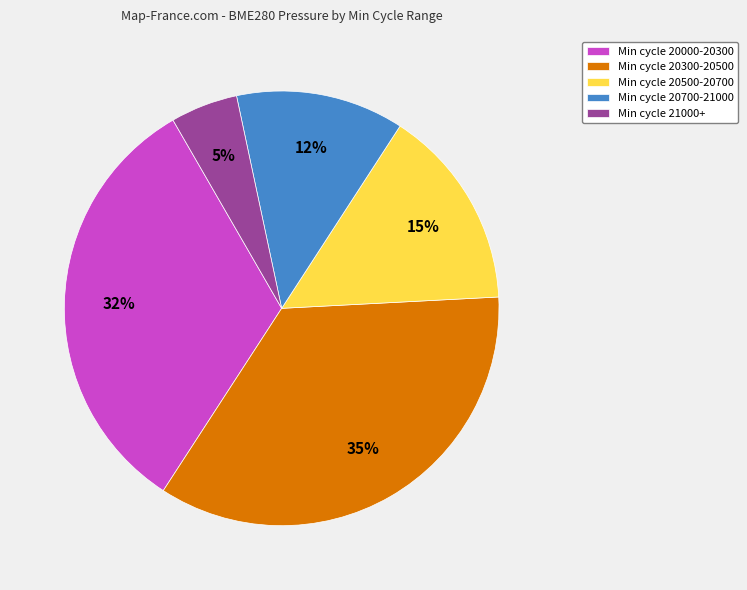

Does any single category account for the majority?

No